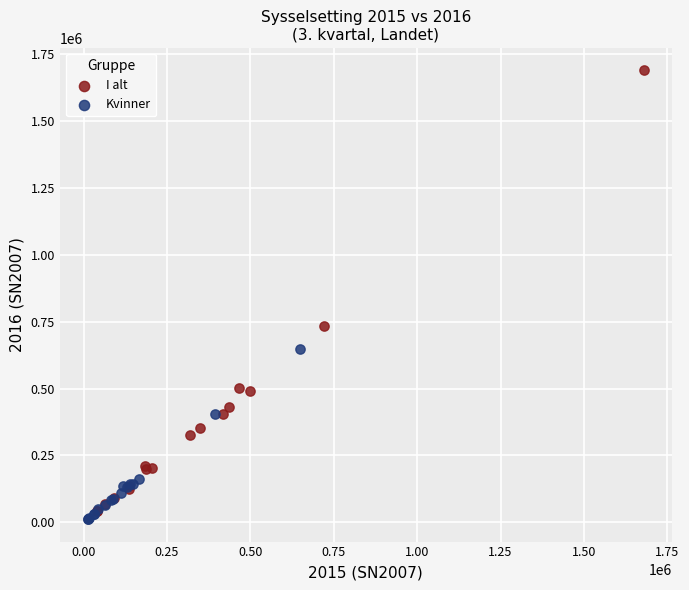

What are all the series names shown in the legend?

I alt, Kvinner